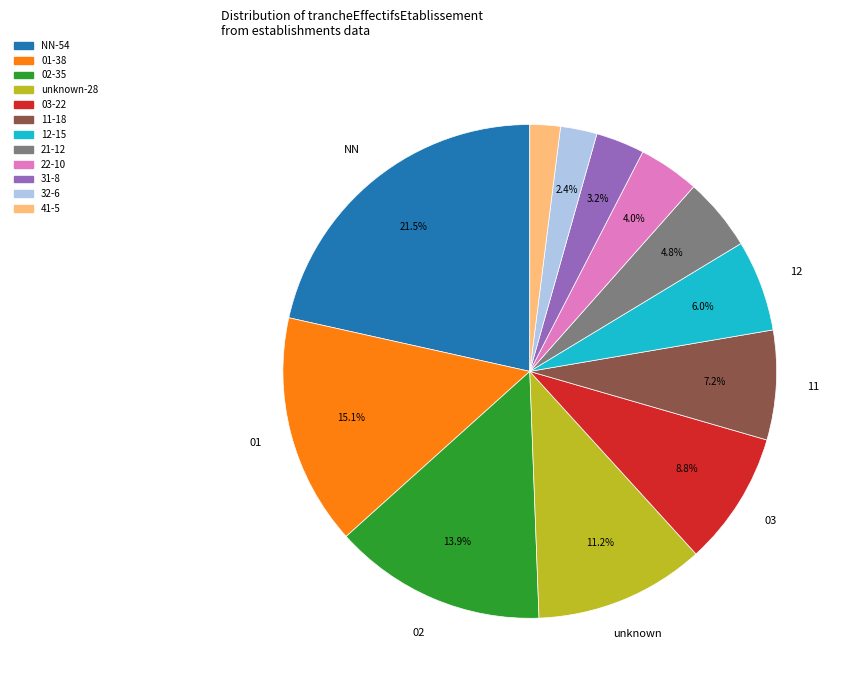

Is there any slice that represents more than half of the pie?

No